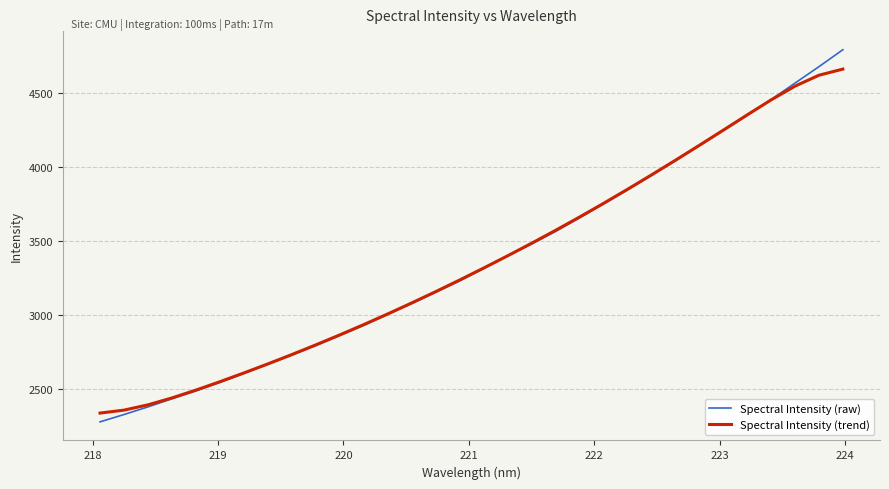

How many values in the Spectral Intensity (trend) series exceed 3317?

16